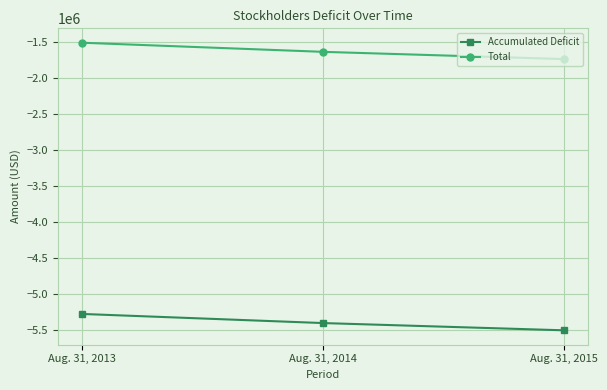

What is the value of the Total point at the 2nd from the left?

-1631900